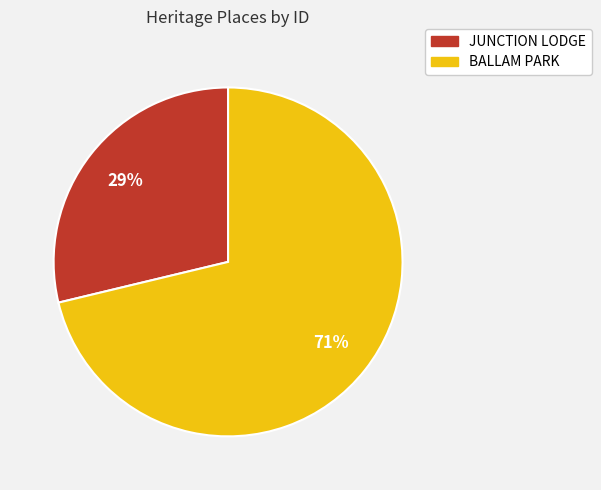

What is the ratio of the value at JUNCTION LODGE to the value at BALLAM PARK?

0.4